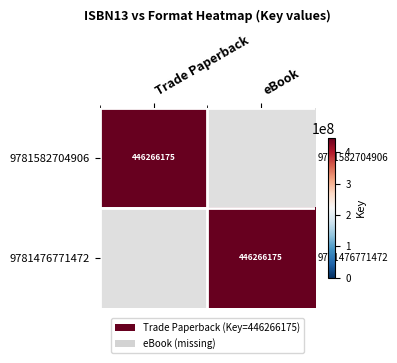

List the series in order of their peak value, lowest first.

9781582704906, 9781476771472